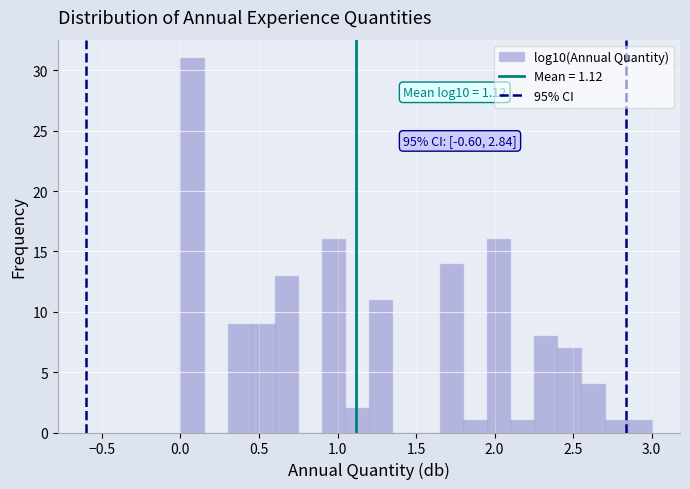

Around what value on the x-axis is the tallest bar? Give the approximate position of its centre, as read against the axis.

0.10